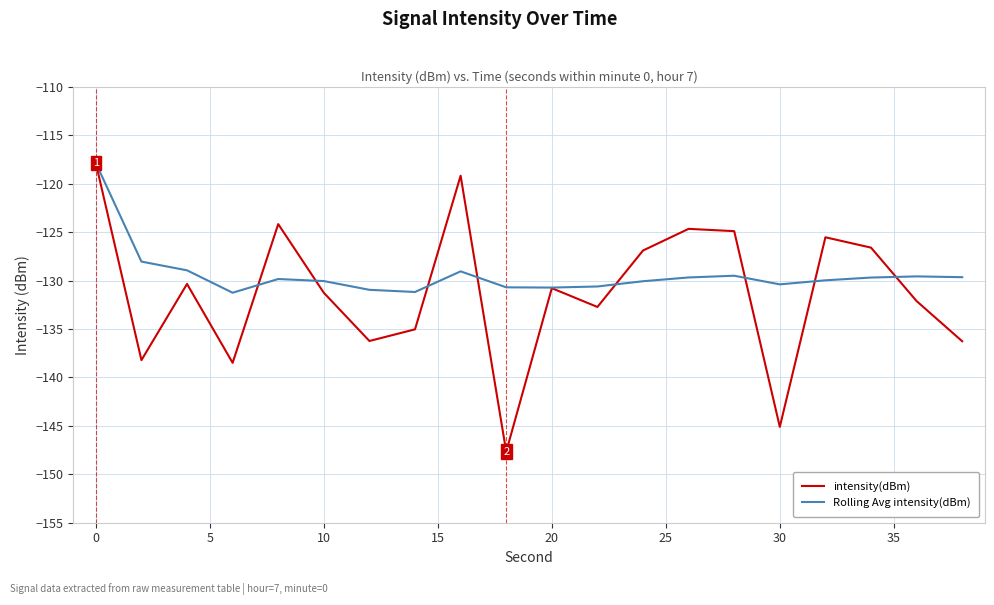

Which series ends up on top after the final intersection of Rolling Avg intensity(dBm) and intensity(dBm)?

Rolling Avg intensity(dBm)